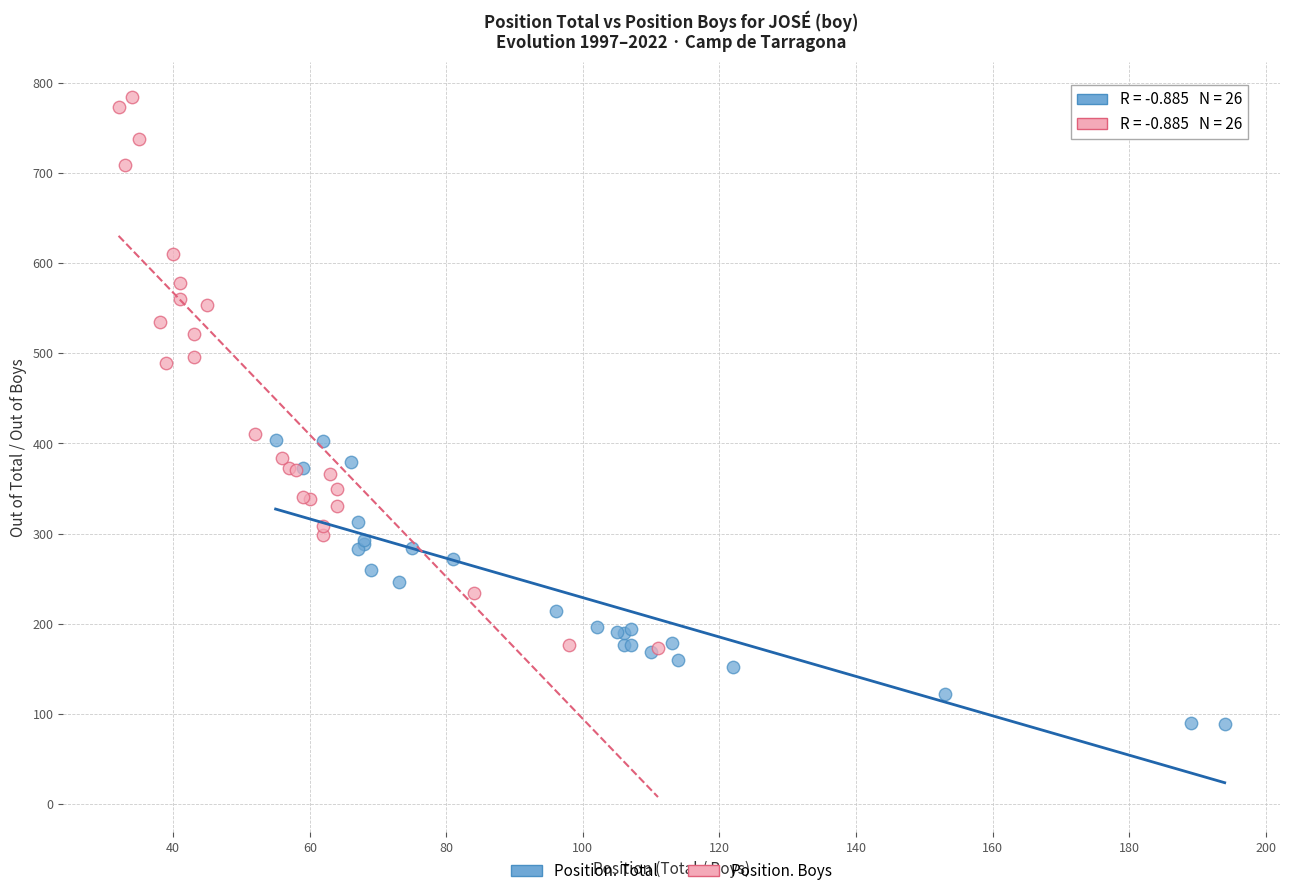

Which series reaches the maximum Y coordinate?

Position. Boys